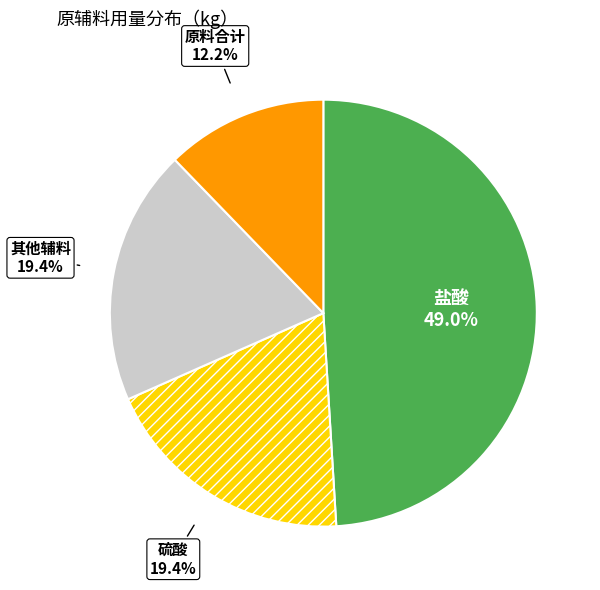

Between 硫酸 and 原料合计, which is larger?

硫酸